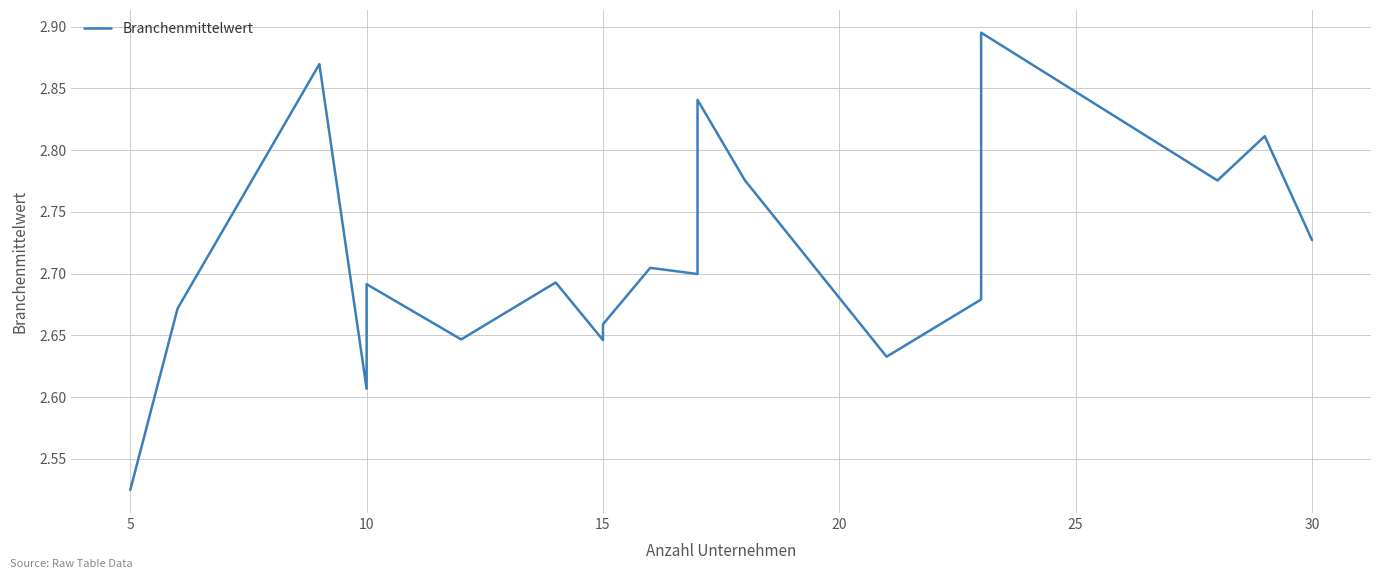

Approximately how many times larger is the value at 10 compared to 14?

1.0